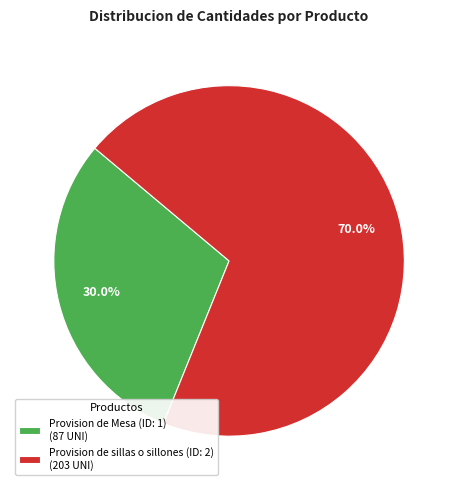

Approximately how many times larger is the value at Provision de sillas o sillones (ID: 2) compared to Provision de Mesa (ID: 1)?

2.3